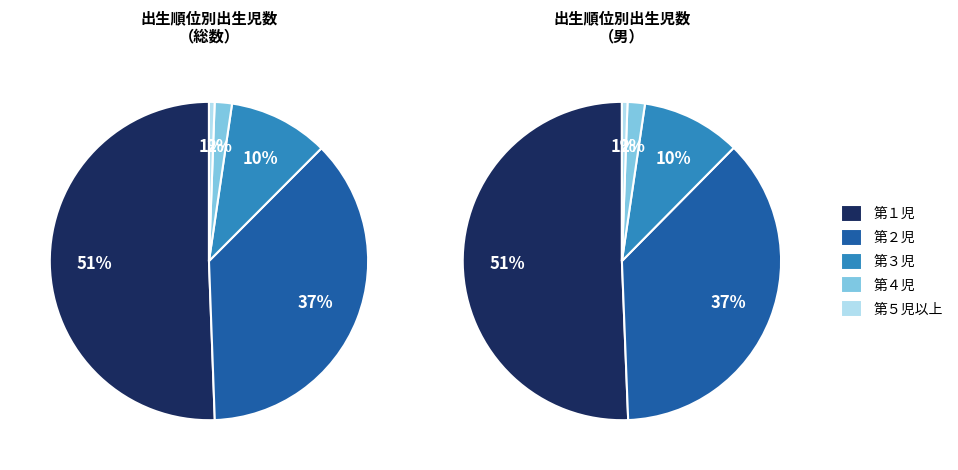

To the nearest percent, what is the difference between the 第２児 and 第１児 slice percentages?

14%